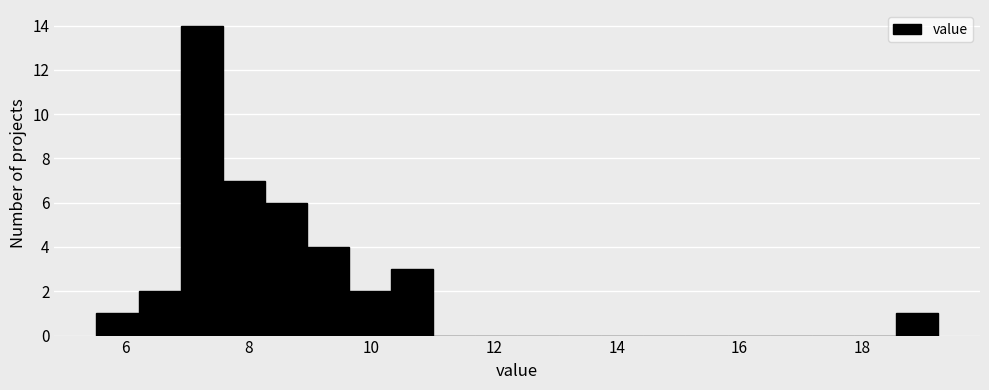

Around what value on the x-axis is the tallest bar? Give the approximate position of its centre, as read against the axis.

7.2